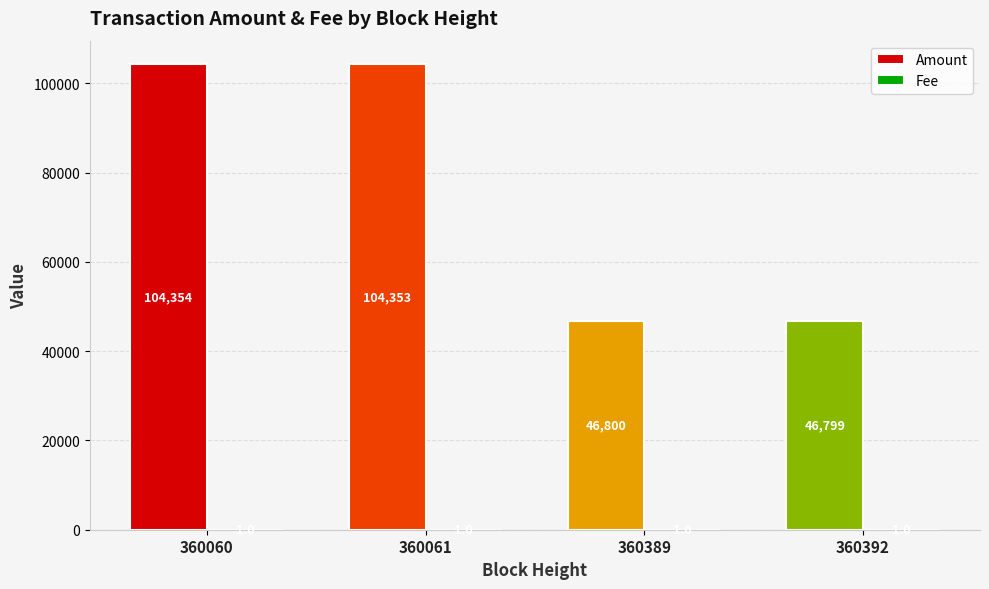

Which series has the largest total across all categories?

Amount